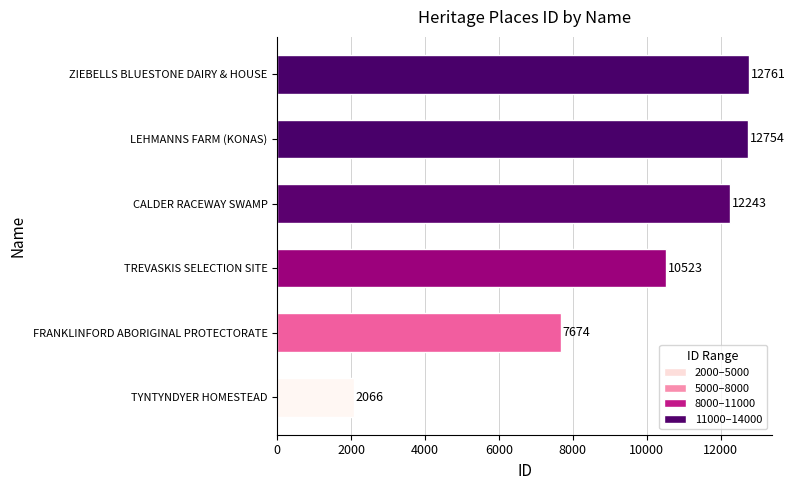

Does the chart contain any negative values?

No